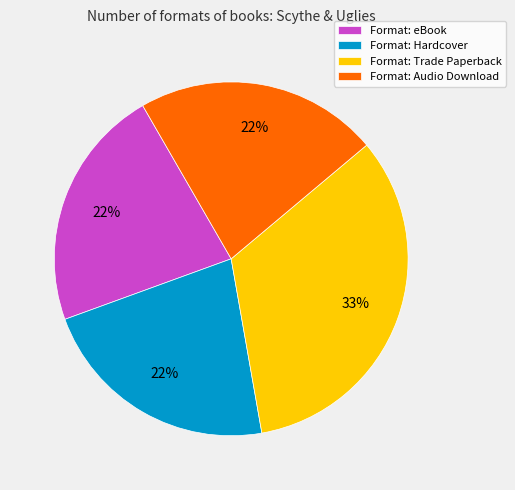

Is there any slice that represents more than half of the pie?

No